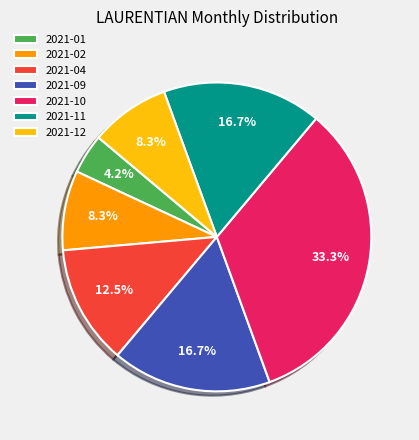

To the nearest percent, what percentage of the pie is 2021-11?

17%